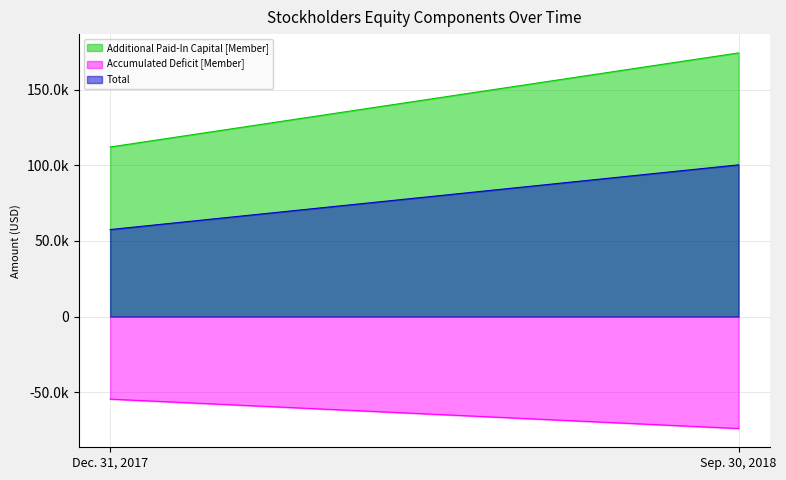

What is the average value of the Accumulated Deficit [Member] series?

-64262